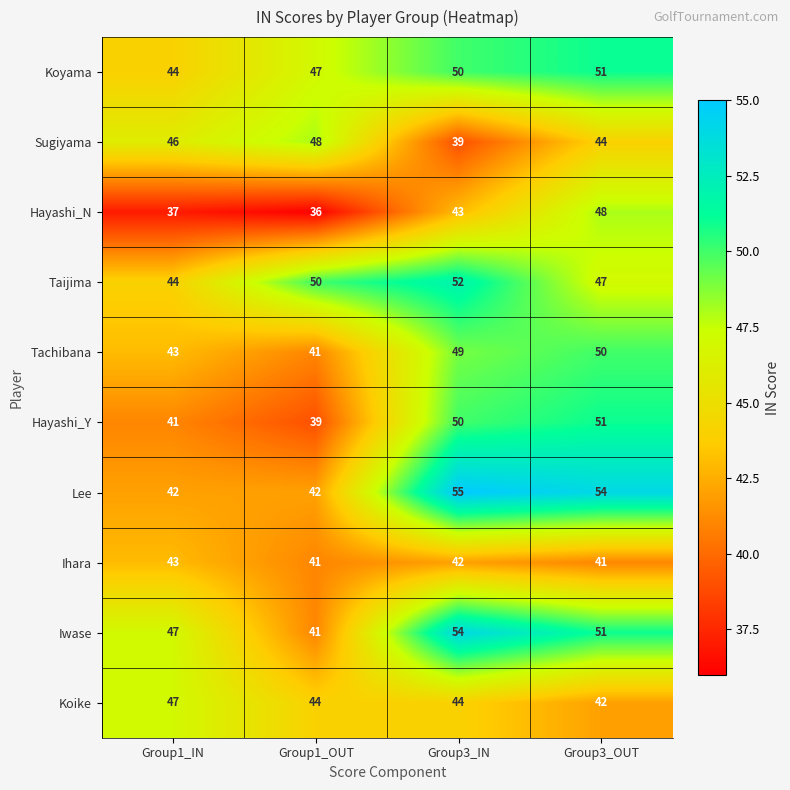

What is the average value of the Tachibana series?

46